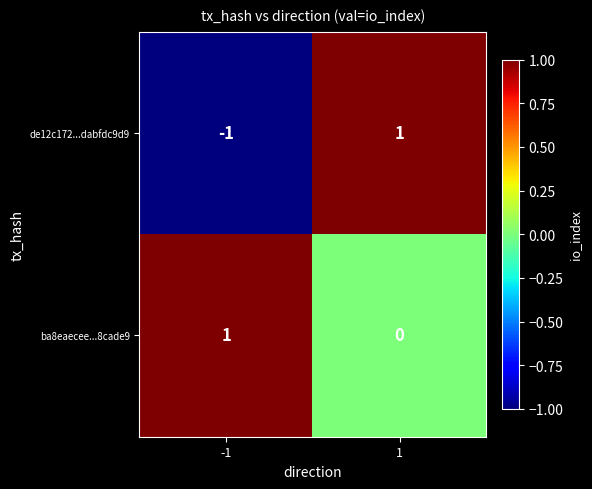

Rank the series by their average value, from highest to lowest.

ba8eaecee...8cade9, de12c172...dabfdc9d9